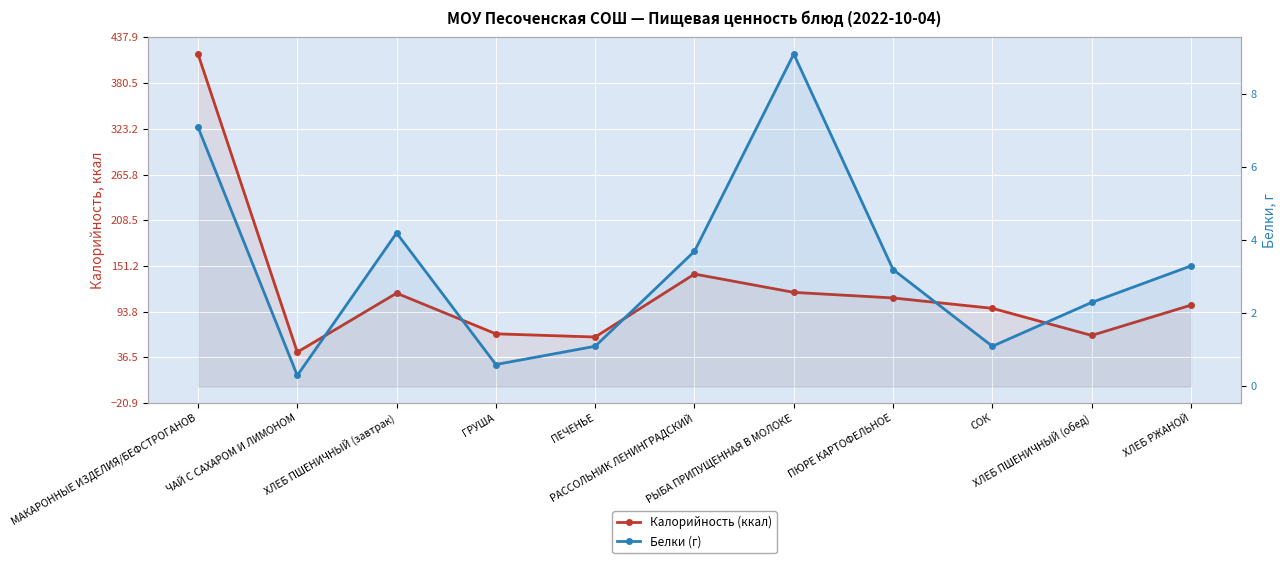

At which category does Калорийность (ккал) reach its first local peak?

ХЛЕБ ПШЕНИЧНЫЙ (завтрак)